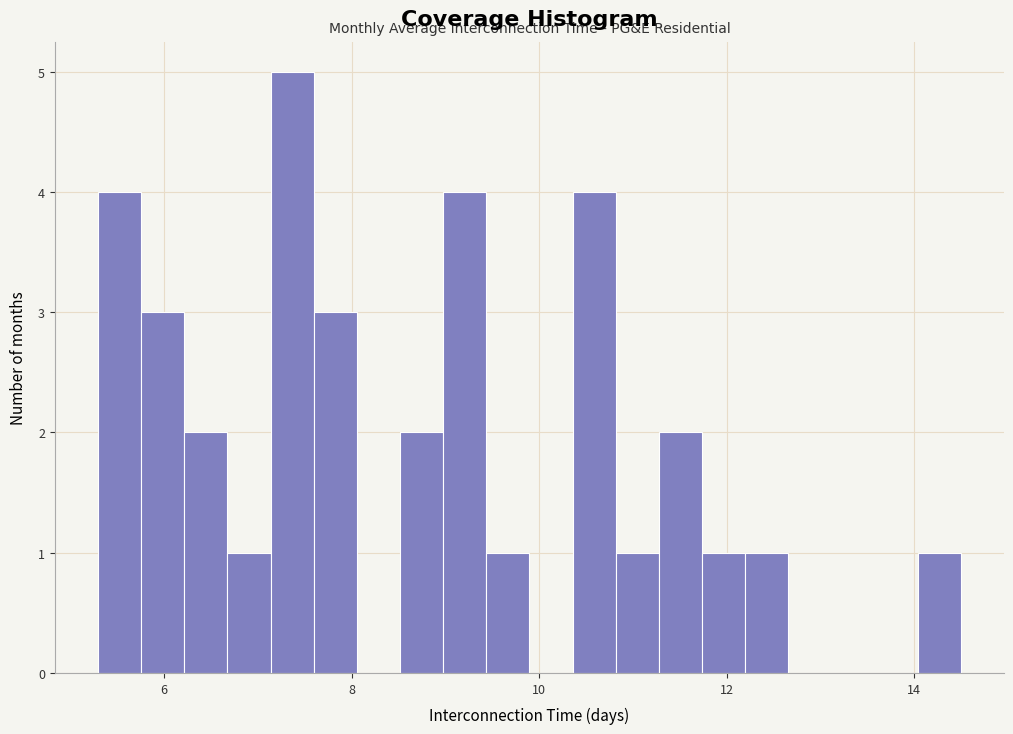

Read against the x-axis, roughly where is the centre of the tallest bar?

7.4